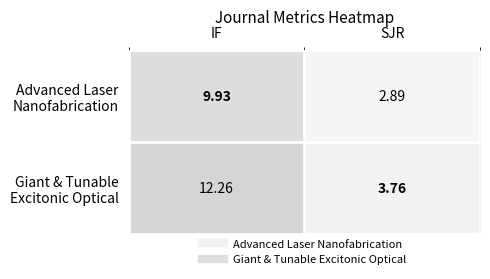

At which category is the sum across all series the highest?

IF